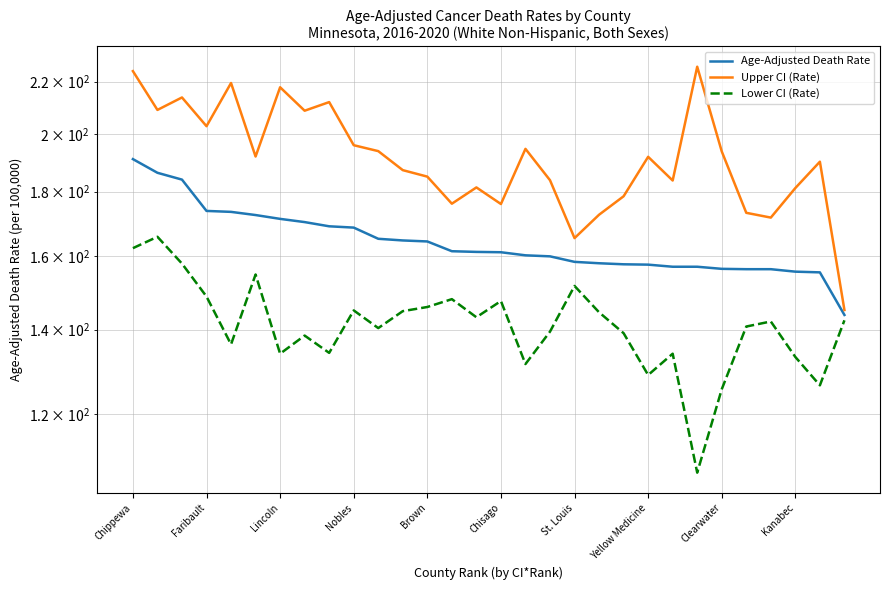

What is the spread (max minus min) of values at 19?

28.1